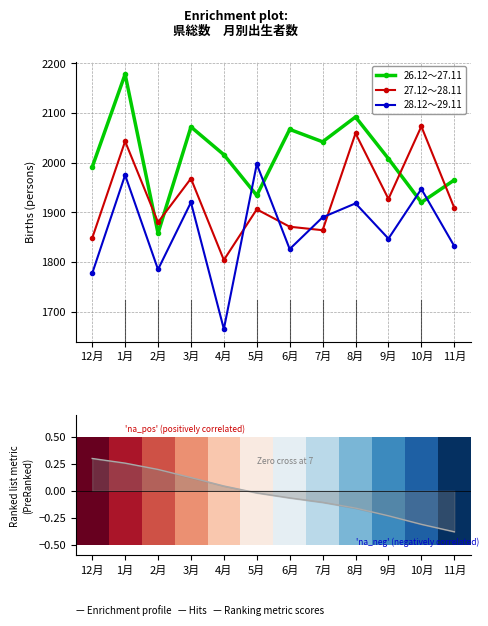

How many interior local peaks does the 27.12～28.11 series have?

5